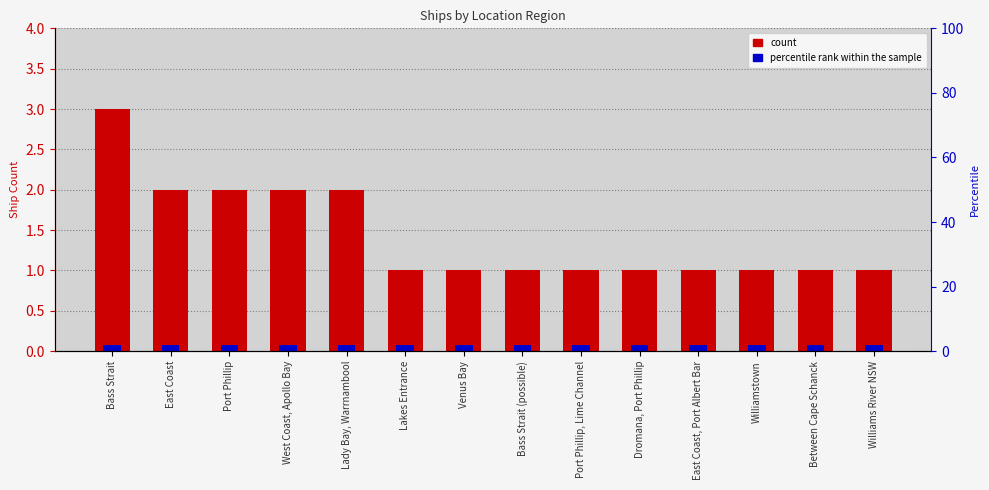

What is the label of the 7th bar from the left?

Venus Bay